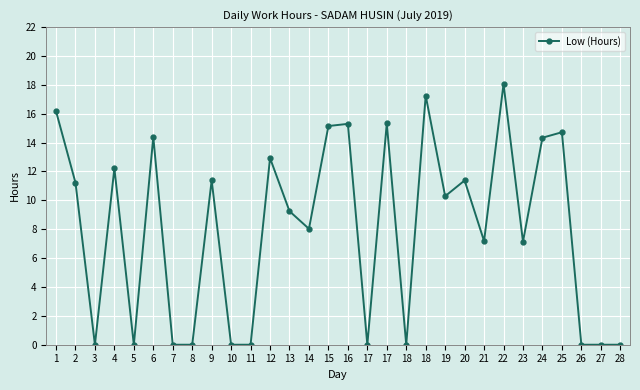

At which category does the data reach its first local peak?

4